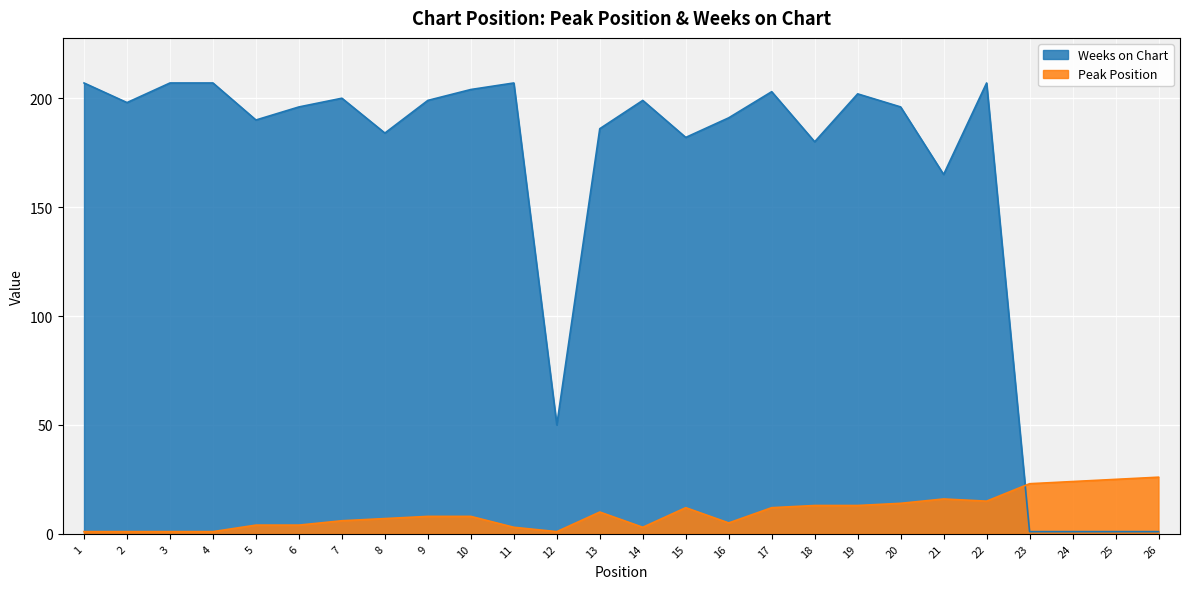

What is the highest value of the Peak Position series?

26